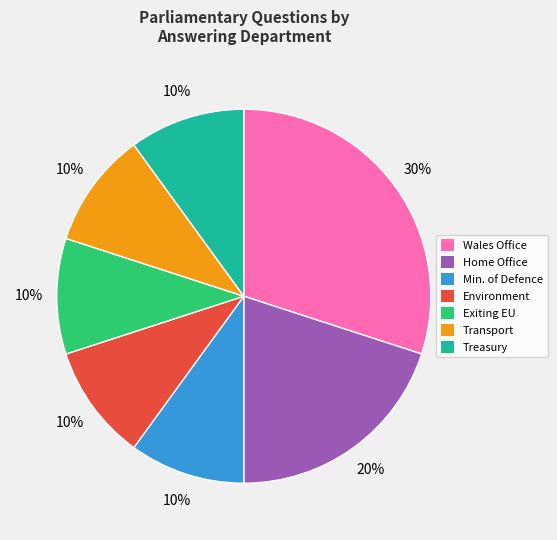

True or false: Home Office accounts for 9% of the total.

False